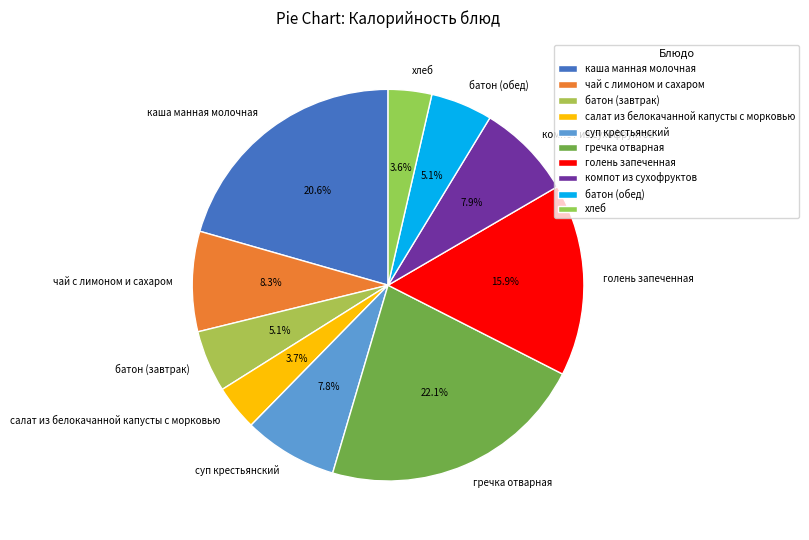

How many slices are in this pie chart?

10